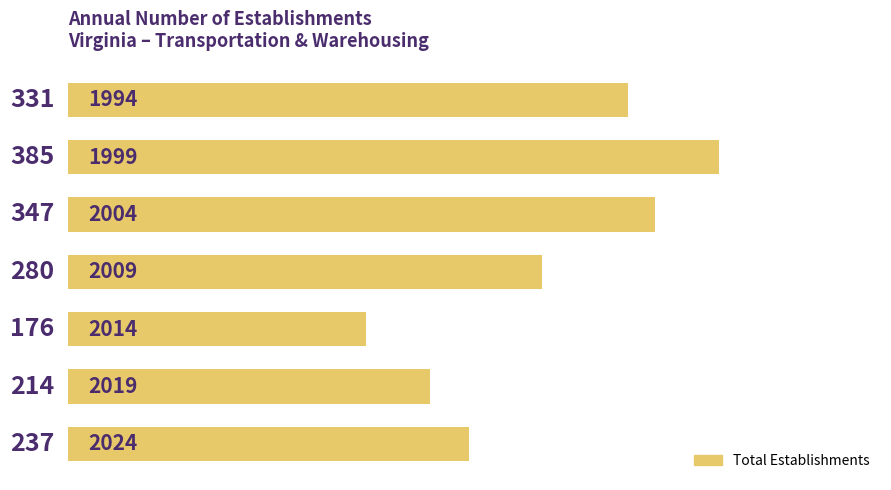

Count the number of categories in the chart.

7